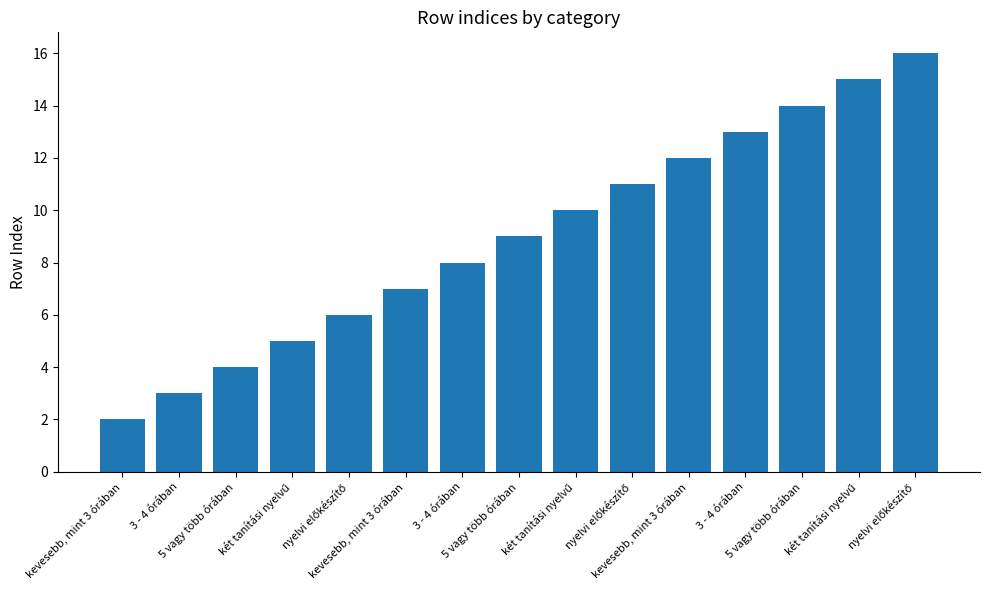

List the labels in order of value, smallest first.

kevesebb, mint 3 órában, 3 - 4 órában, 5 vagy több órában, két tanítási nyelvű, nyelvi előkészítő, kevesebb, mint 3 órában, 3 - 4 órában, 5 vagy több órában, két tanítási nyelvű, nyelvi előkészítő, kevesebb, mint 3 órában, 3 - 4 órában, 5 vagy több órában, két tanítási nyelvű, nyelvi előkészítő